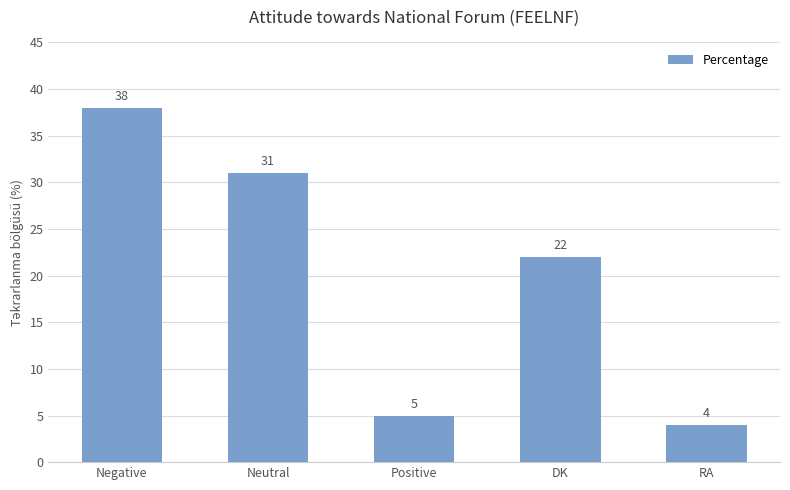

Reading left to right, what are all the values shown in this chart?

38	31	5	22	4